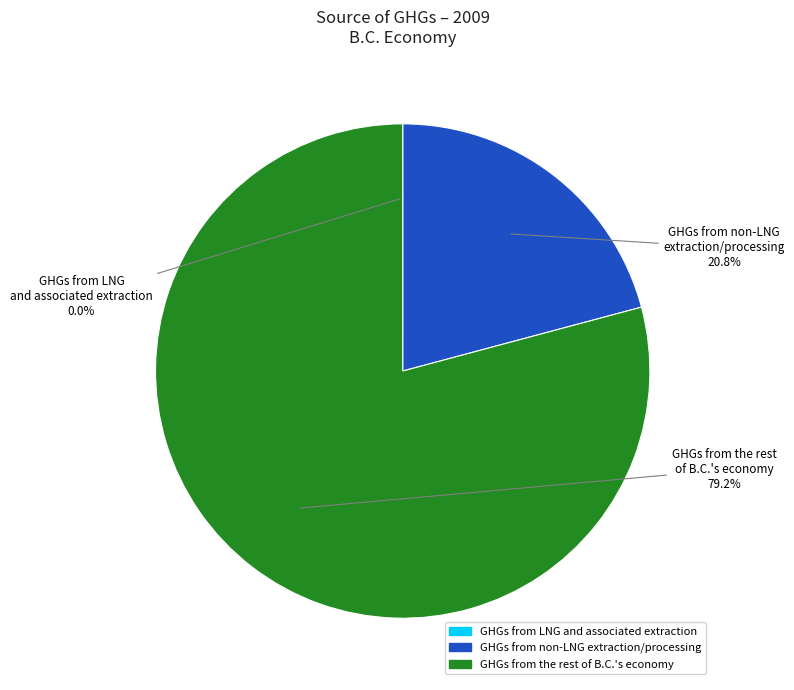

Does any single category account for the majority?

Yes